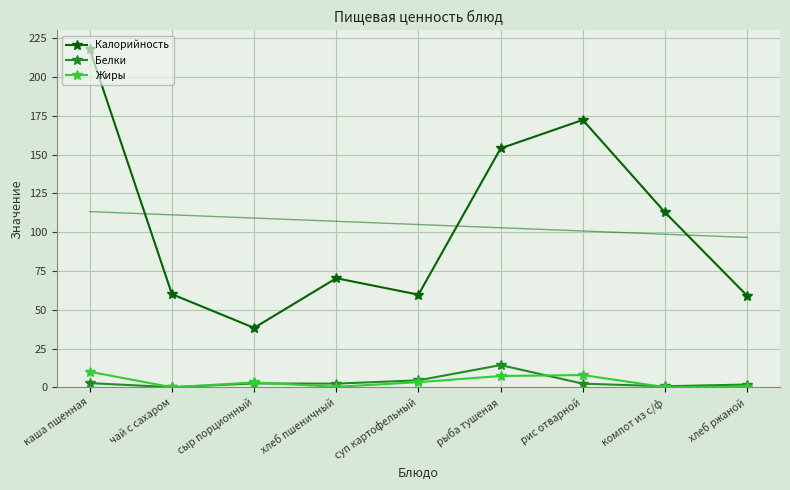

Is it true that Белки equals 0.7 at хлеб ржаной?

False